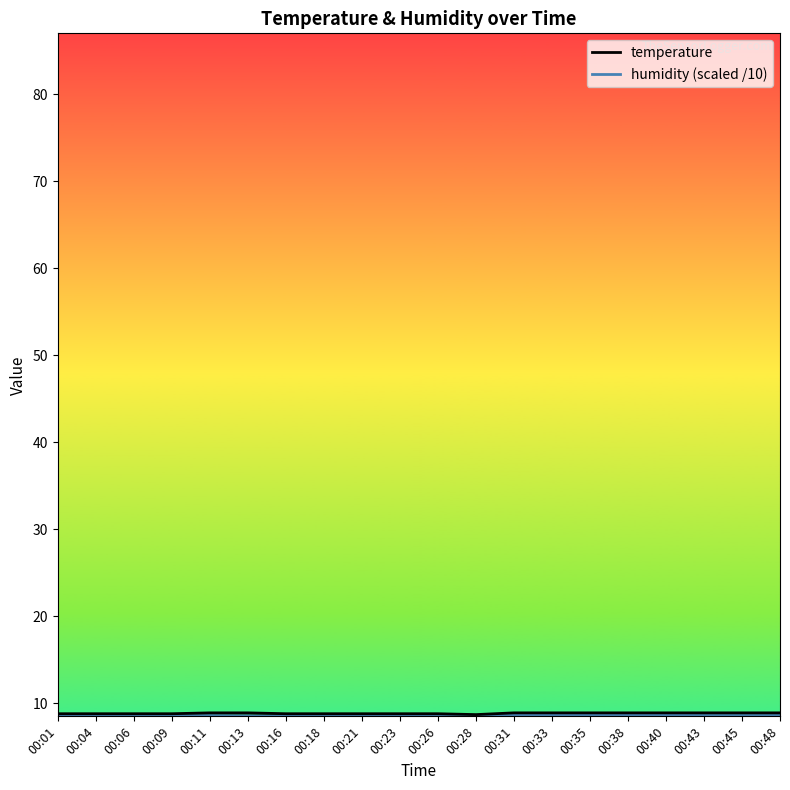

True or false: humidity and temperature cross at least once.

False